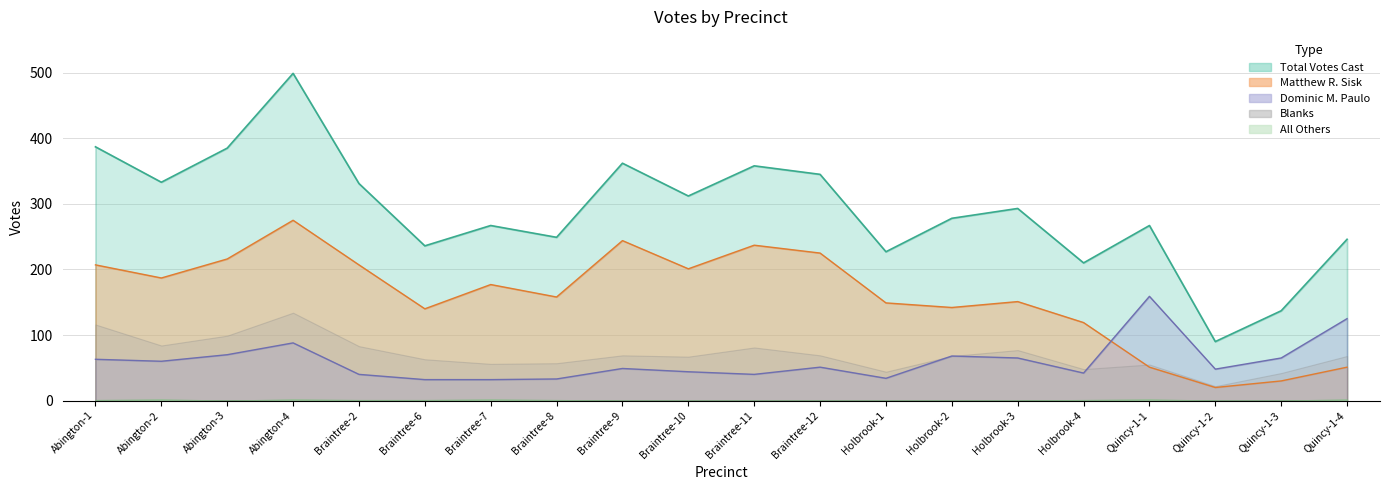

What is the approximate value of Matthew R. Sisk at Braintree-7, to the nearest 50?

200